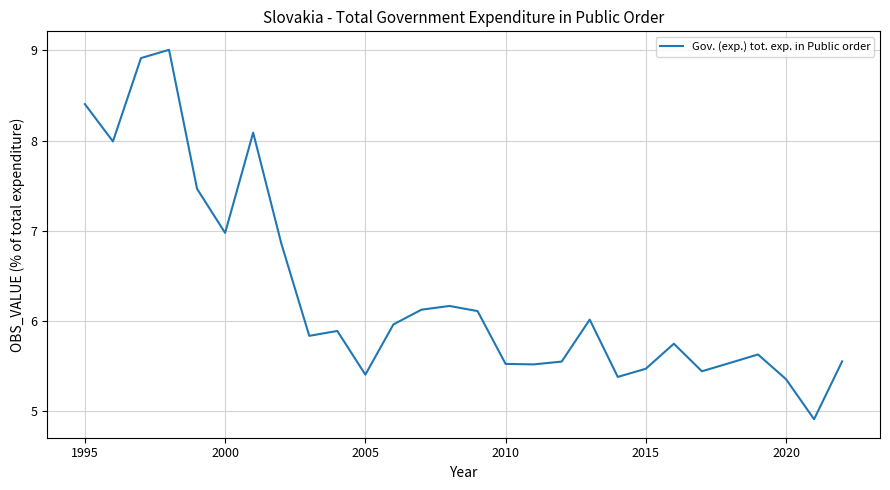

What is the difference between the maximum and second lowest values?

3.7